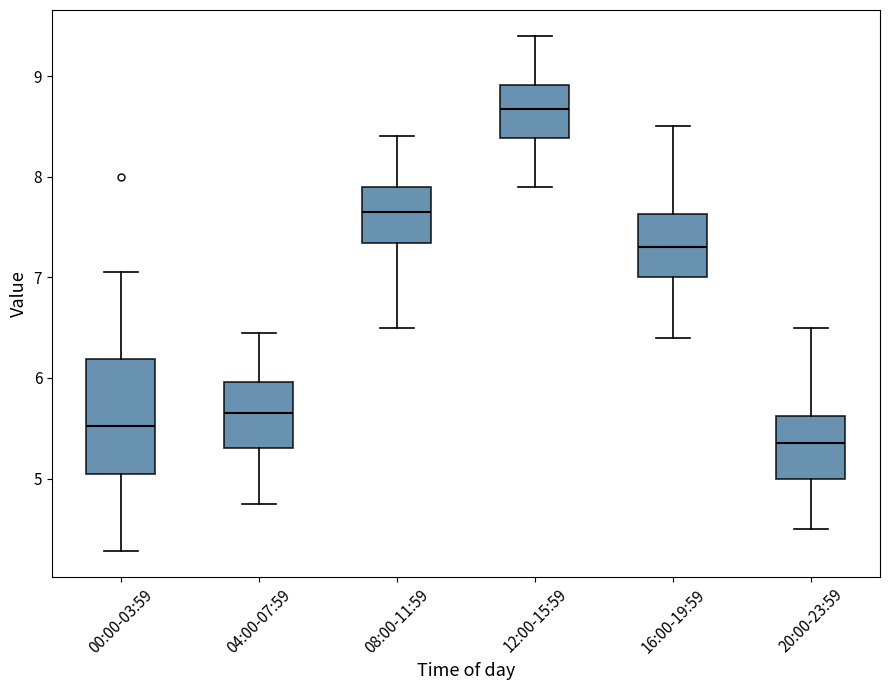

Where does the upper whisker of the box for 12:00-15:59 end on the y-axis? The values are not printed on the chart, so give them approximately, as read against the axis.

9.4